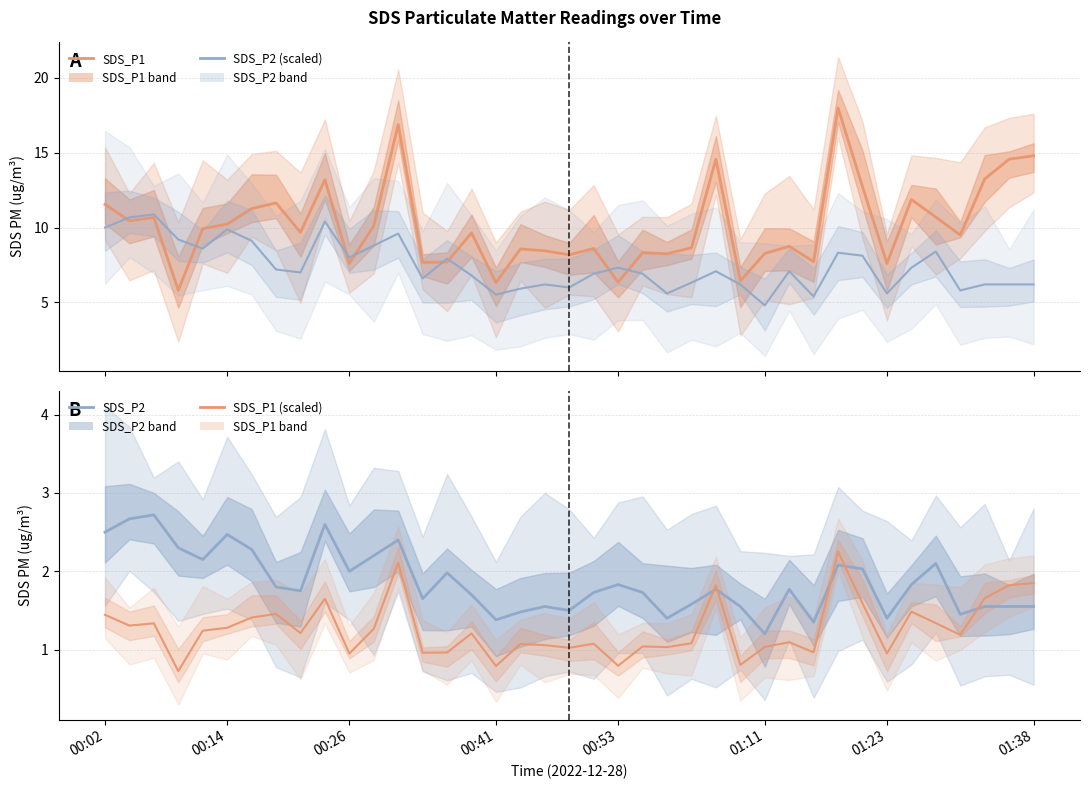

Which series has the widest spread of values?

SDS_P1